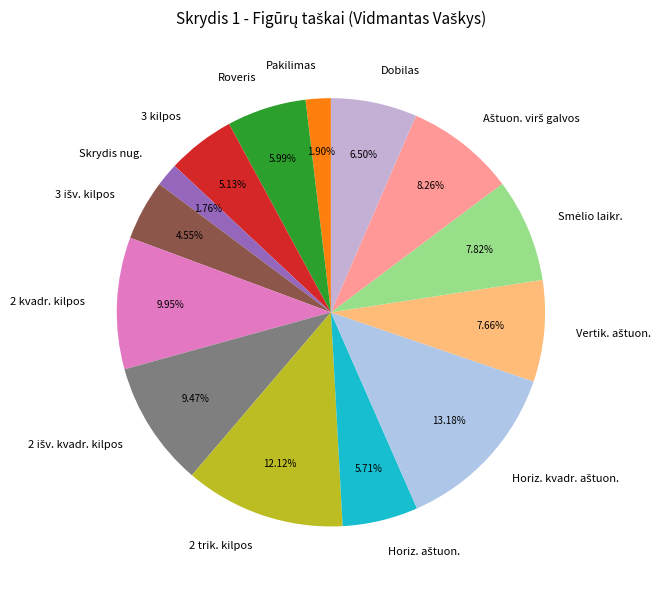

Does any single category account for the majority?

No